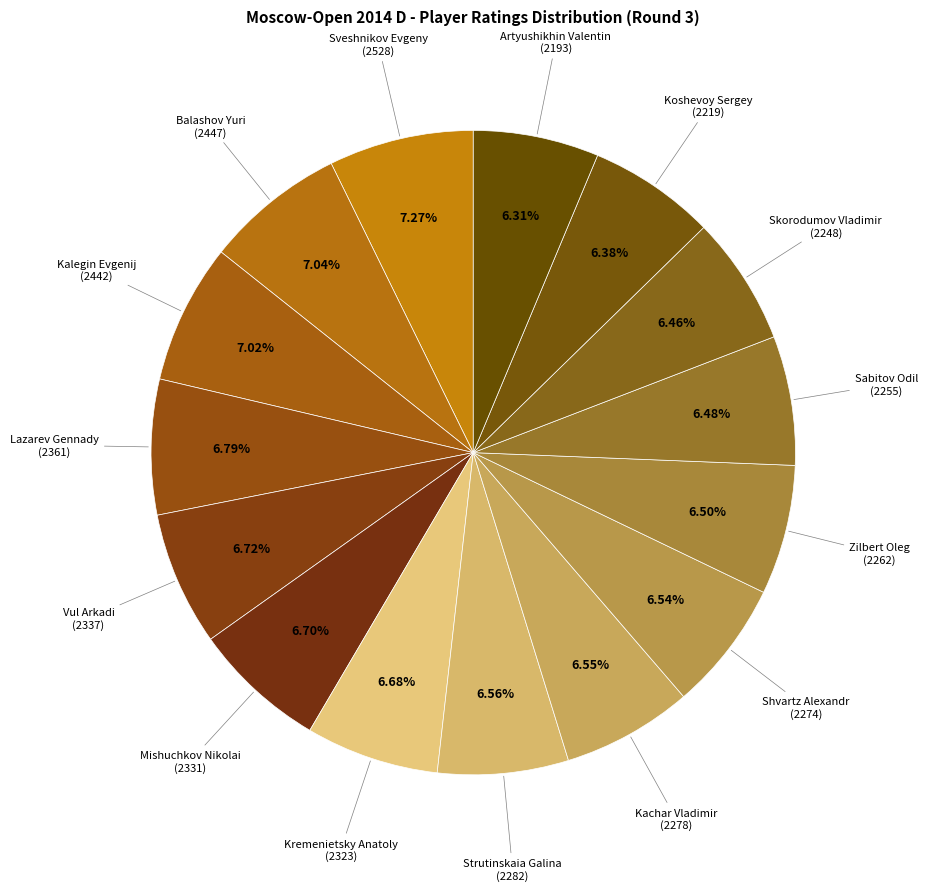

Count the number of slices in the pie.

15